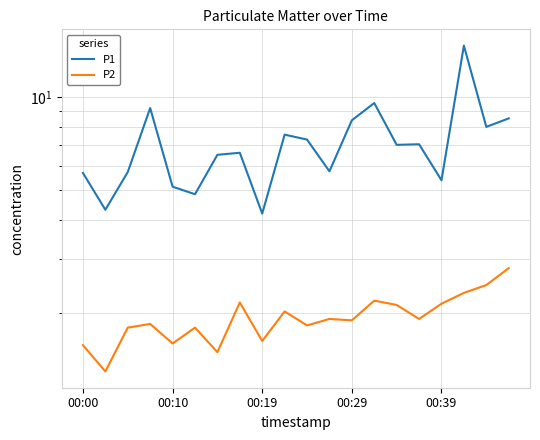

True or false: P2 and P1 cross at least once.

False